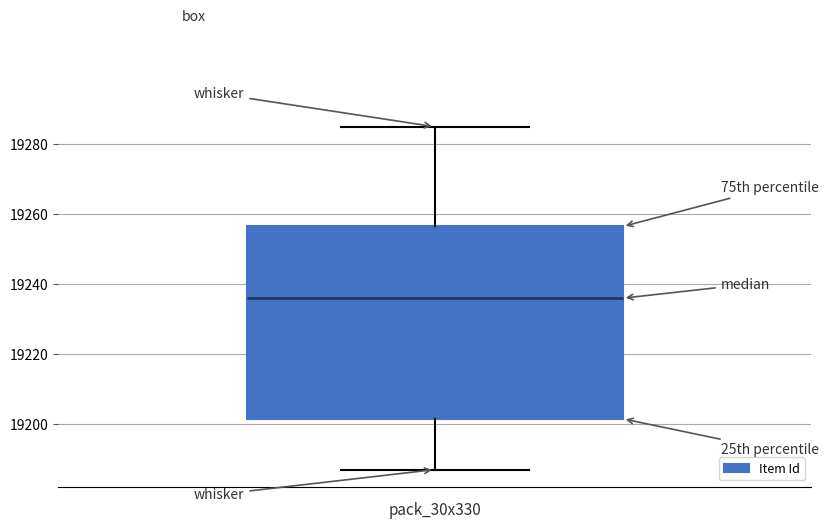

Where does the lower whisker of the box end on the y-axis? The values are not printed on the chart, so give them approximately, as read against the axis.

19188